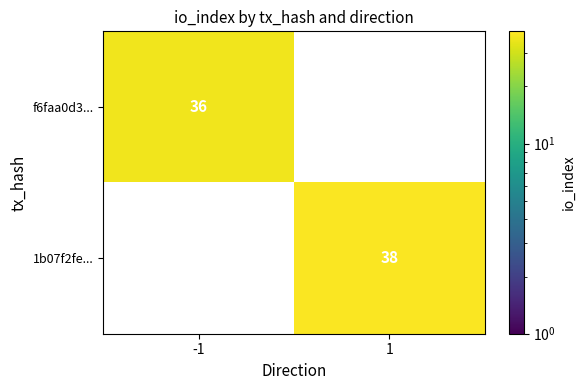

What is the difference between the highest and lowest values at -1?

36